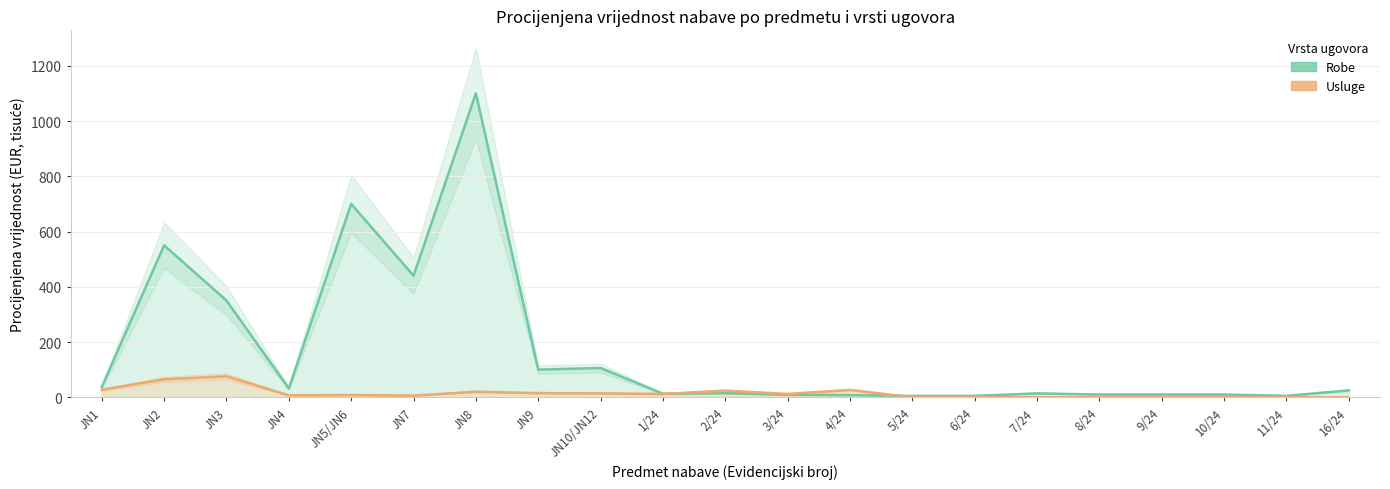

What position from the right is 2/24?

11